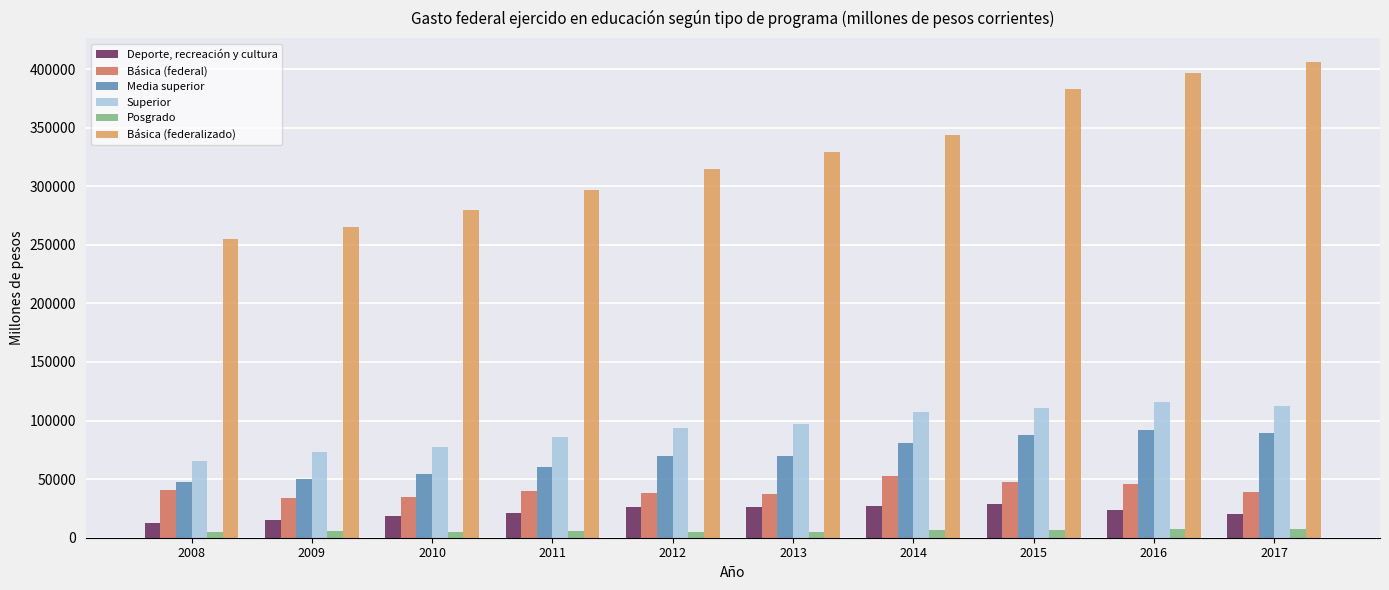

Is the value of Deporte, recreación y cultura at 2017 greater than the value of Superior at 2012?

No